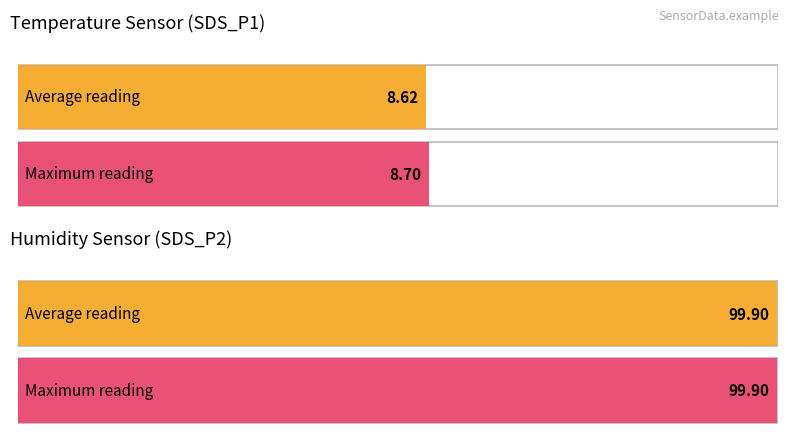

How many series are shown in this chart?

2